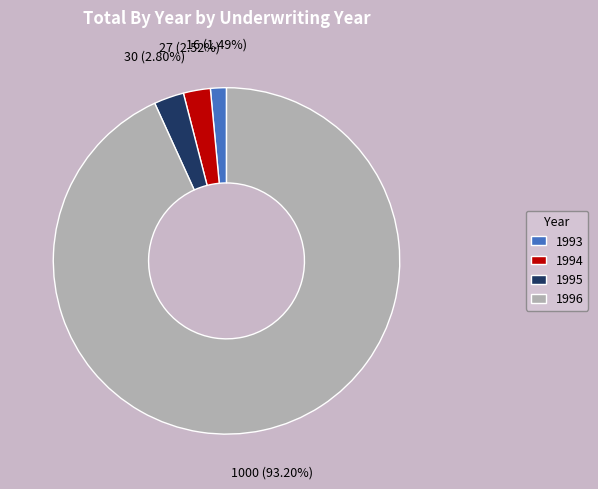

Between 1993 and 1994, which is larger?

1994